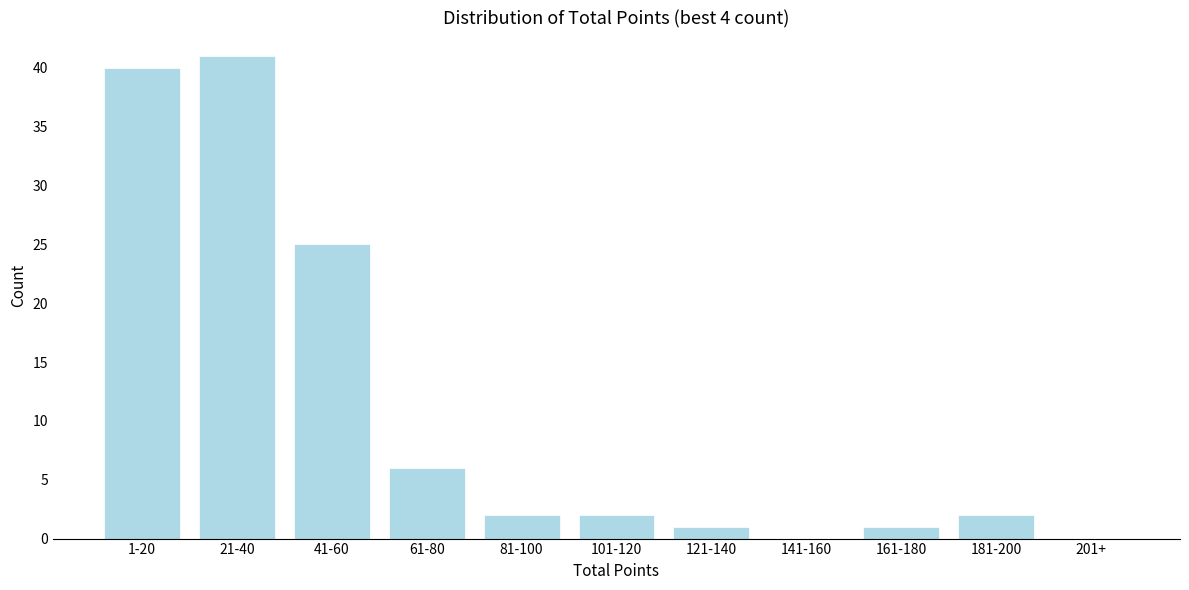

Reading right to left, what are all the values shown in this chart?

201+=0	181-200=2	161-180=1	141-160=0	121-140=1	101-120=2	81-100=2	61-80=6	41-60=25	21-40=41	1-20=40